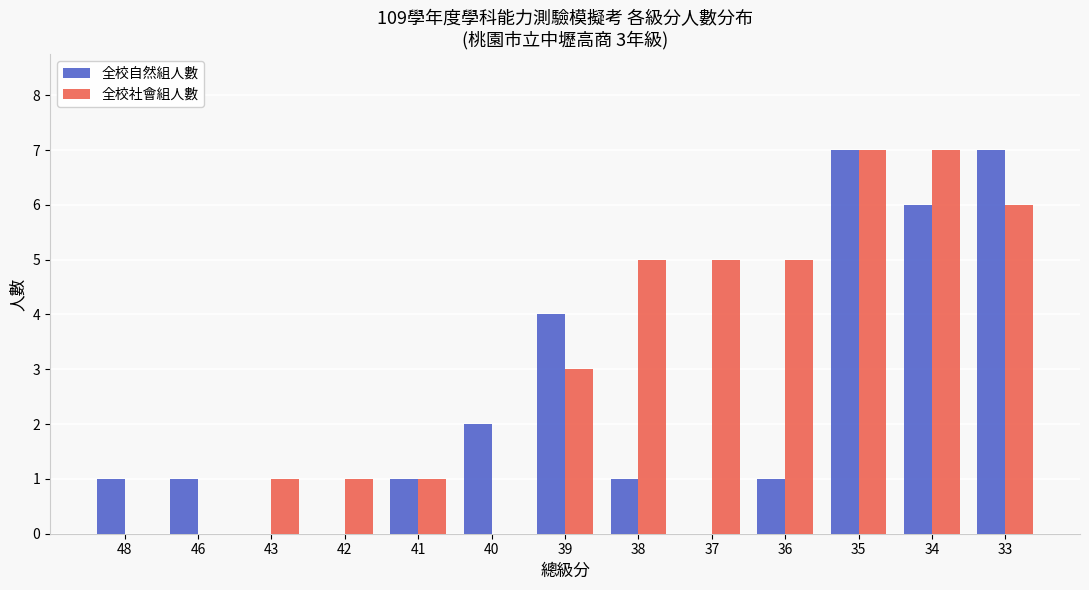

At which category is the sum across all series the highest?

35